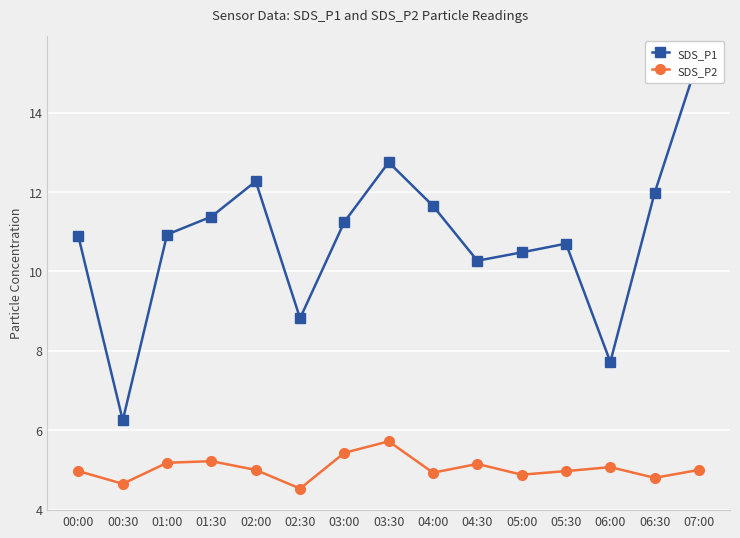

Which category has the highest value across all series?

07:00